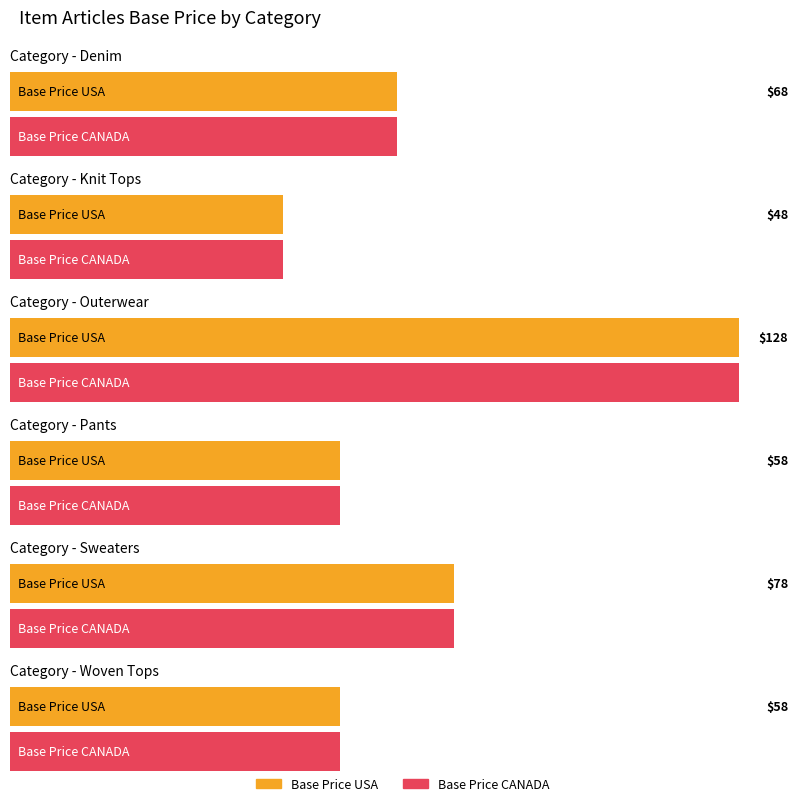

Which series has the largest total across all categories?

Base Price USA